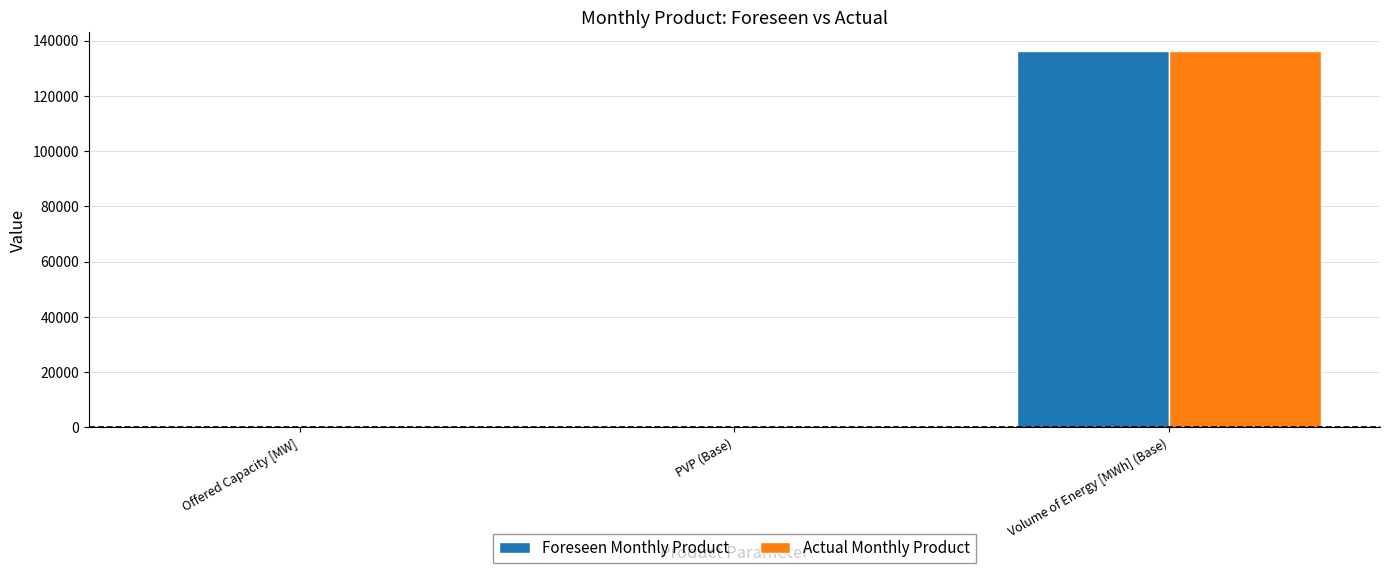

Is it true that Actual Monthly Product equals 136269 at Volume of Energy [MWh] (Base)?

True